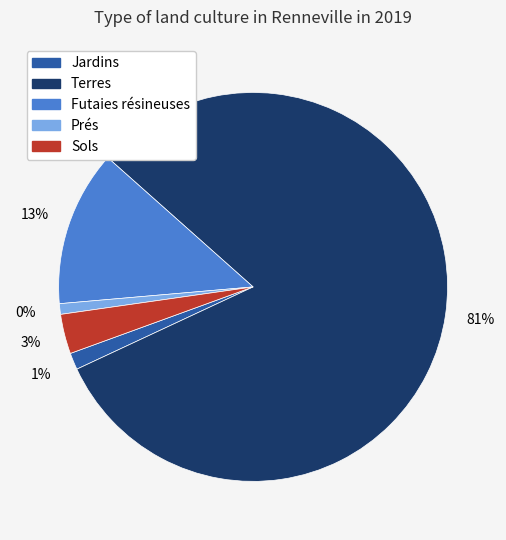

Is there a majority slice in this chart?

Yes